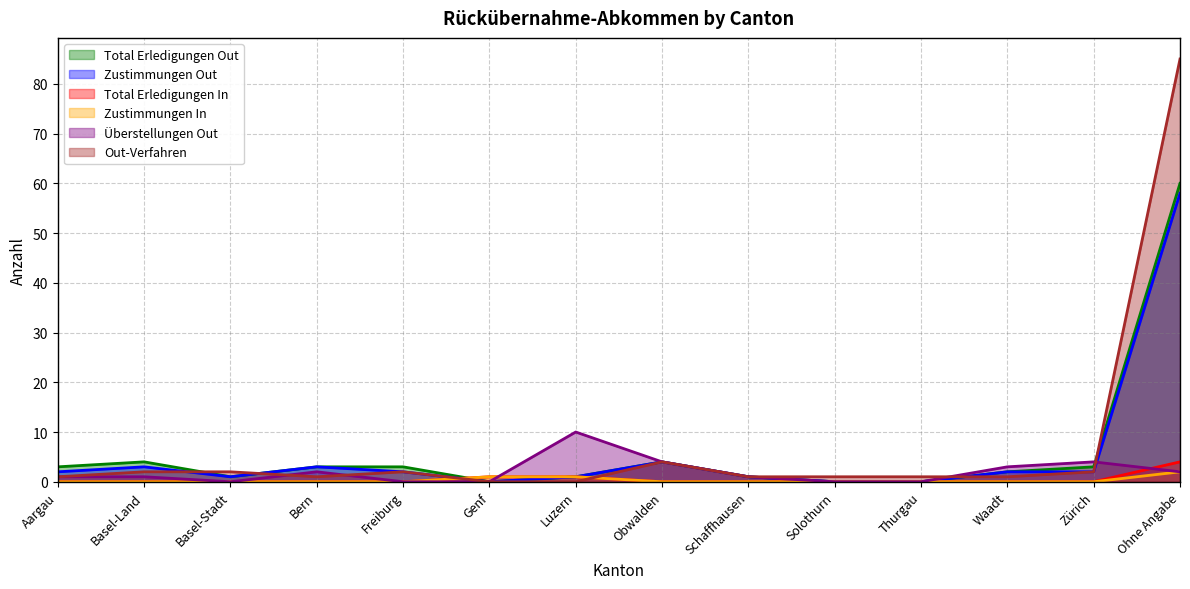

At which label does Zustimmungen Out reach its minimum?

Genf